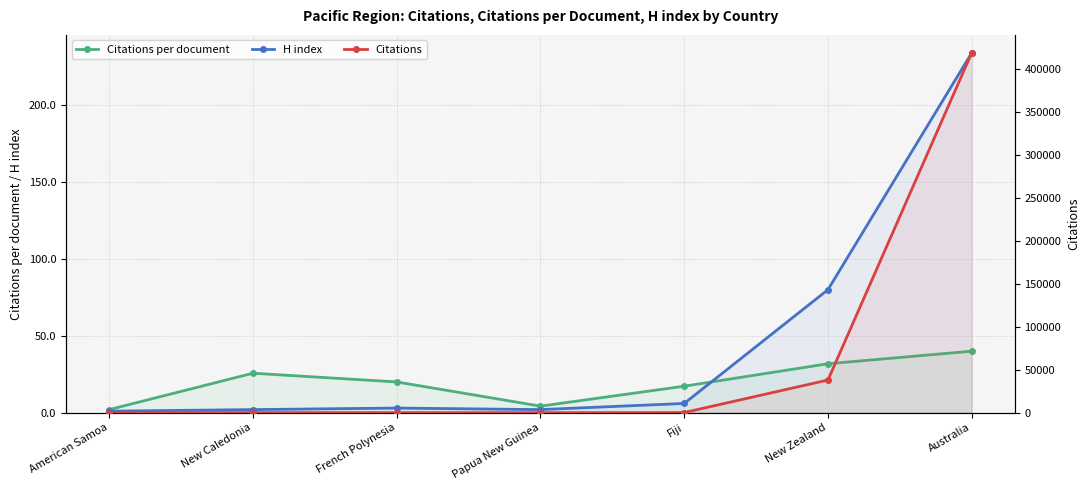

Count the number of categories in the chart.

7